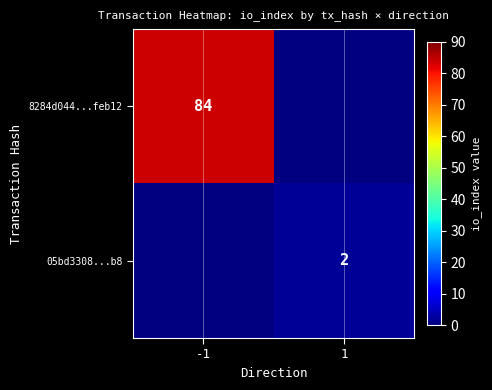

At how many categories does at least one series exceed 55?

1